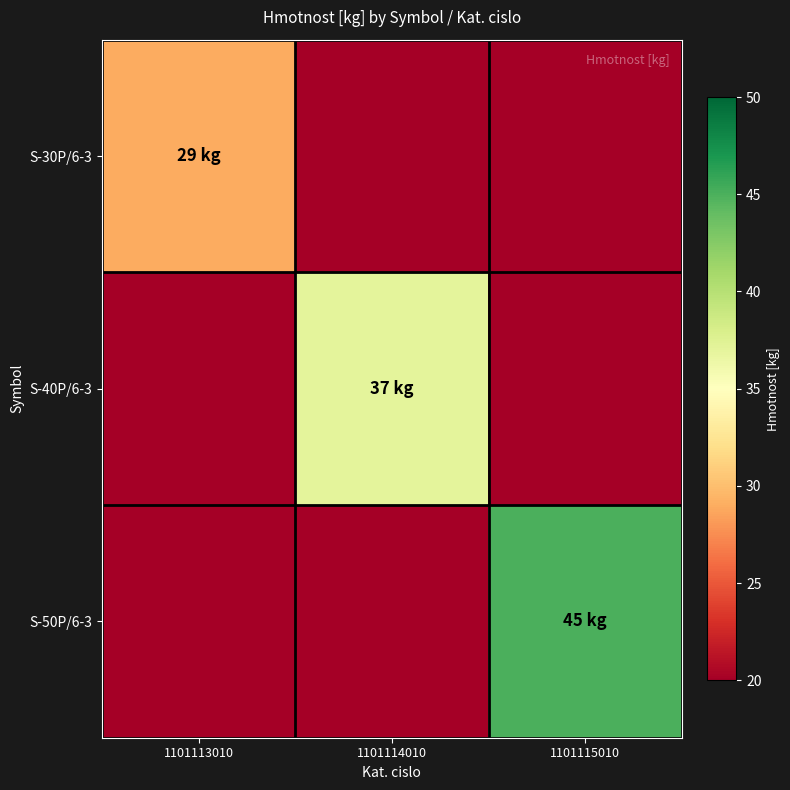

Which label corresponds to the largest value in the chart?

1101115010